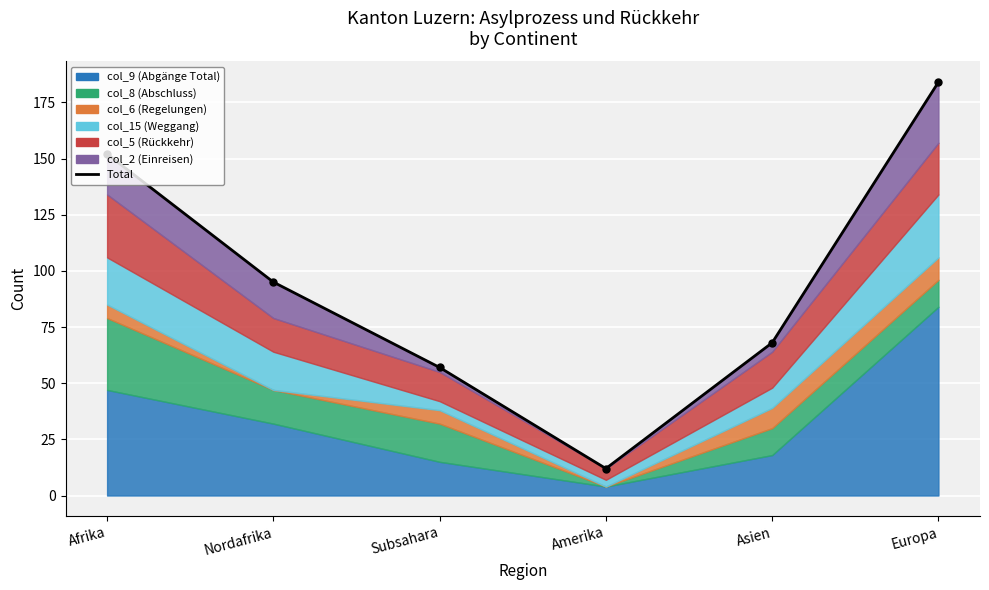

Rank the categories by value from highest to lowest.

Europa, Afrika, Nordafrika, Asien, Subsahara, Amerika